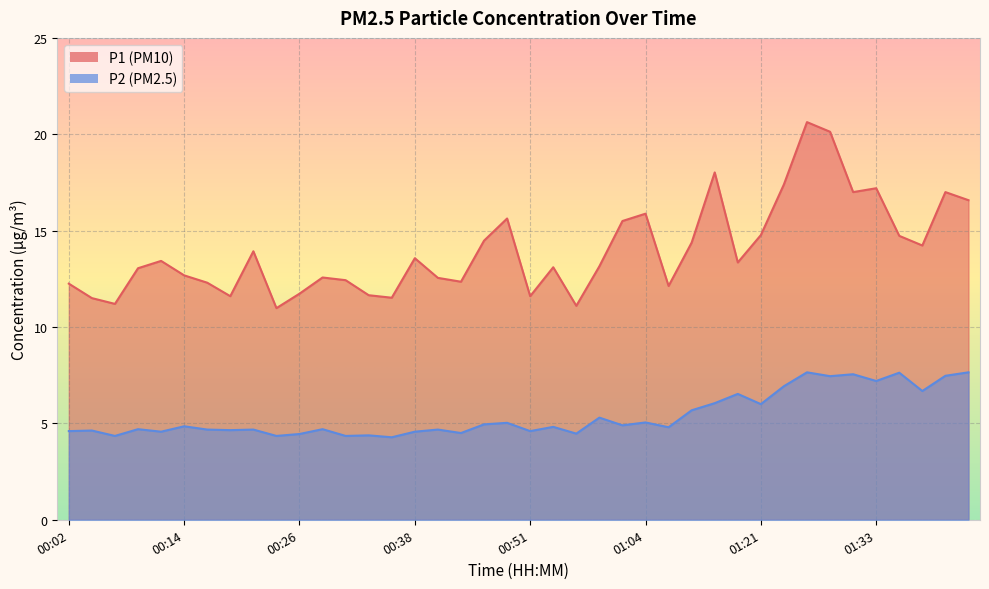

How many interior local peaks does the P2 series have?

15